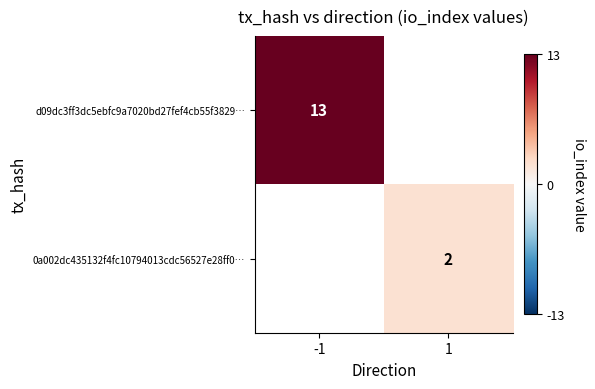

True or false: 0a002dc435132f4fc10794013cdc56527e28ff0… has a value of 2 at 1.

True